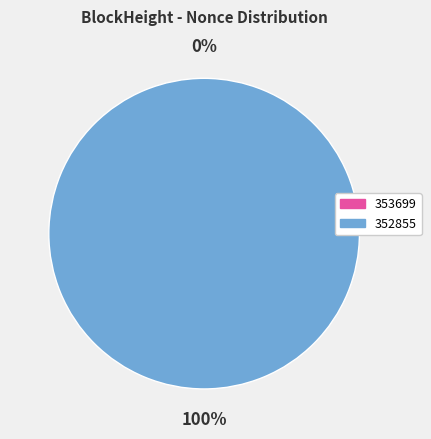

Count the number of slices in the pie.

2